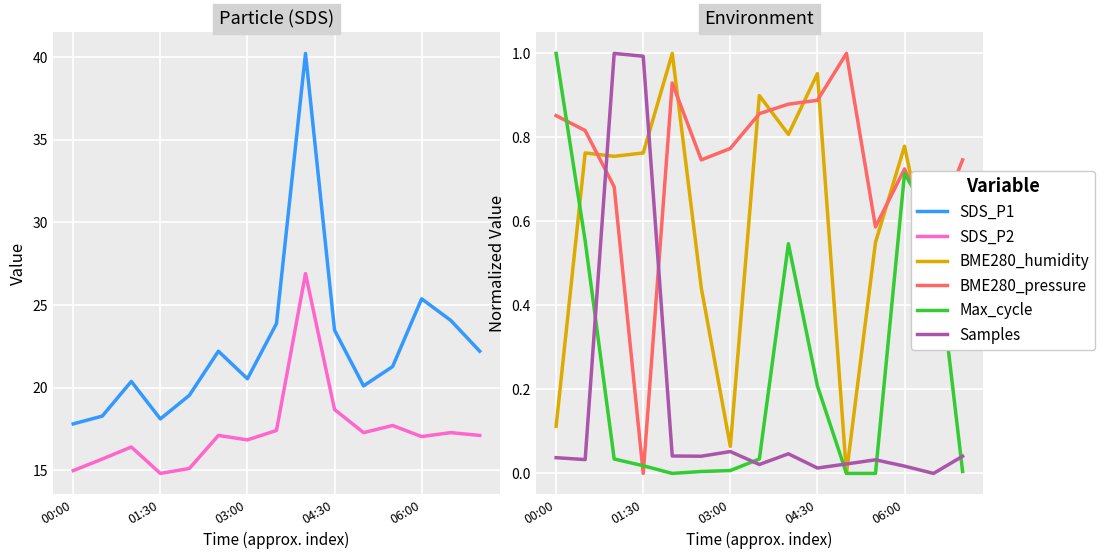

Which series has the largest range (max minus min)?

SDS_P1